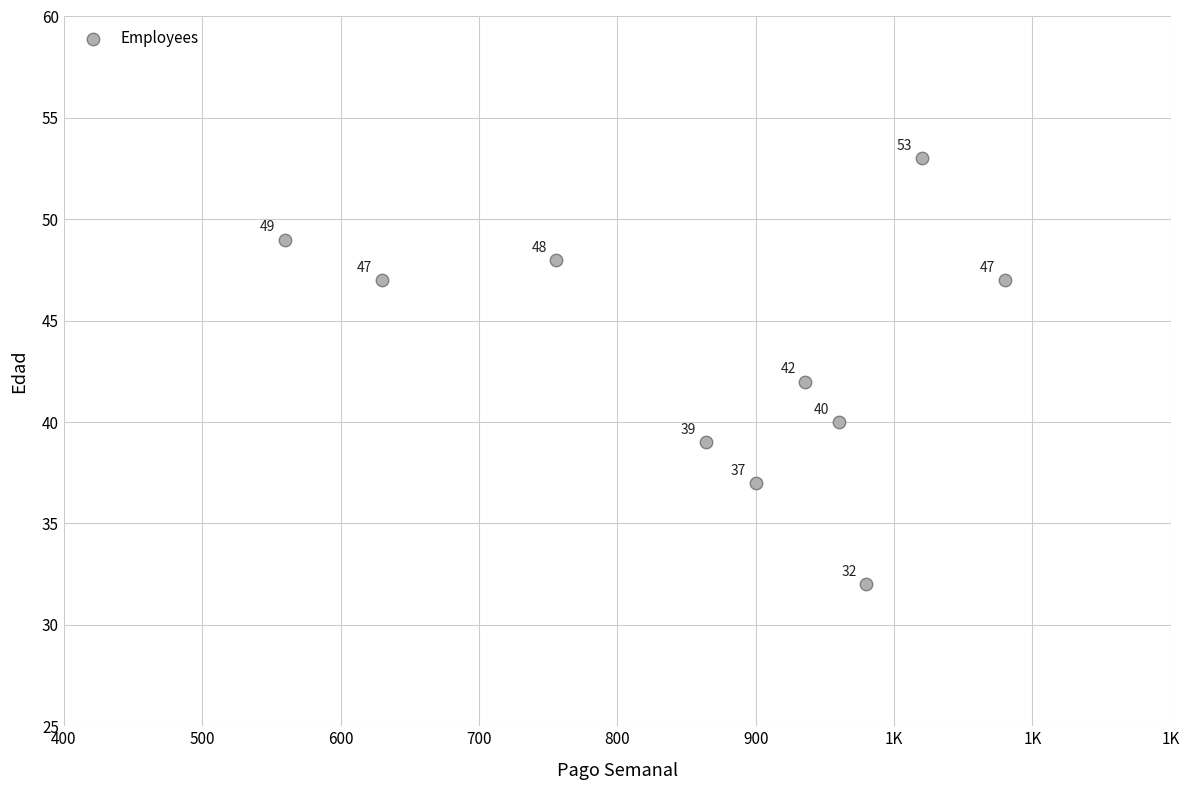

What is the average X value?

869